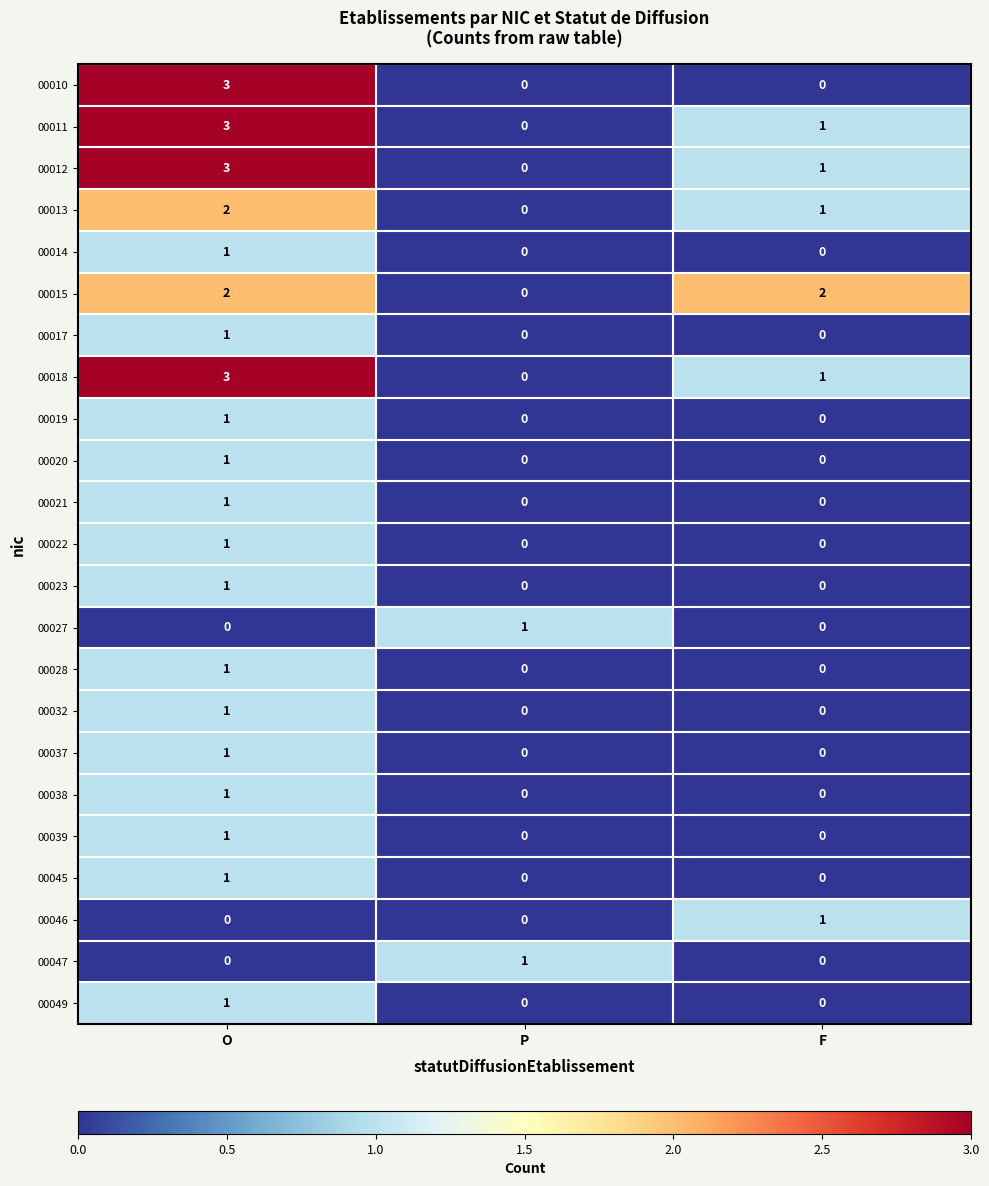

Count the 00028 values in the range 0 to 1.

3